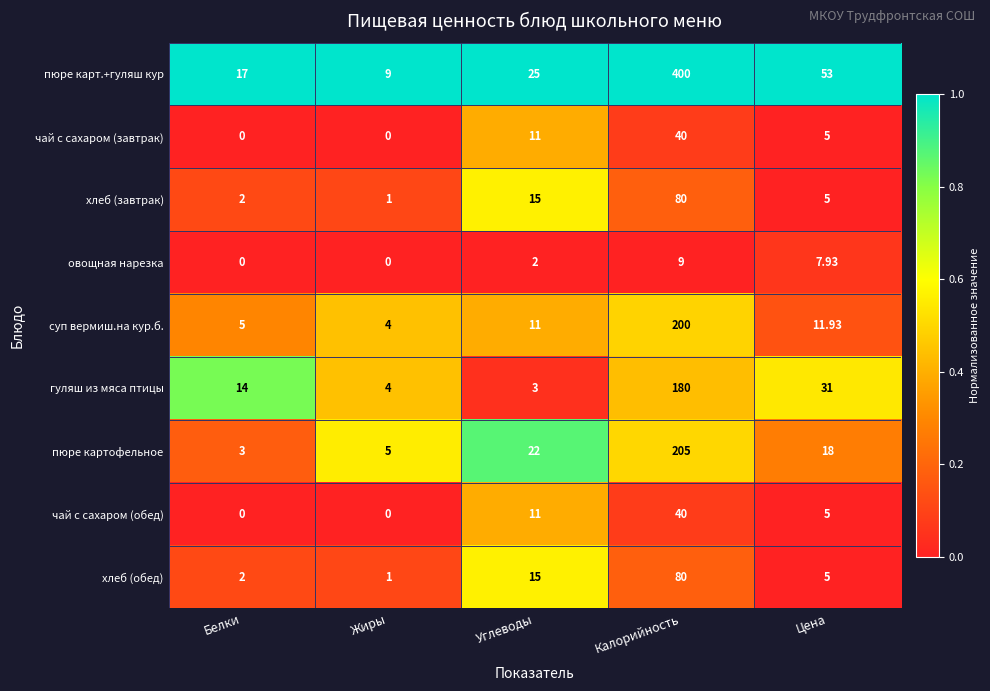

At which label is чай с сахаром (обед) closest to 20?

Углеводы